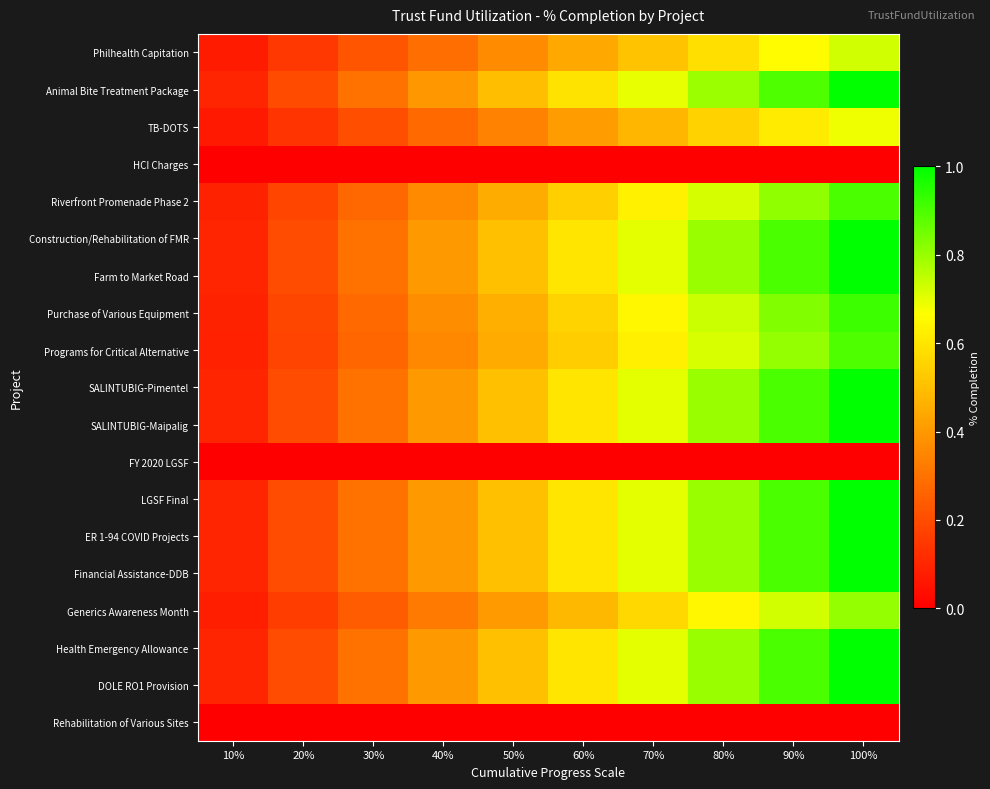

Reading left to right, extract all data points from this chart.

Philhealth Capitation: 10%=0.1	20%=0.1	30%=0.2	40%=0.3	50%=0.4	60%=0.4	70%=0.5	80%=0.6	90%=0.7	100%=0.7
Animal Bite Treatment Package: 10%=0.1	20%=0.2	30%=0.3	40%=0.4	50%=0.5	60%=0.6	70%=0.7	80%=0.8	90%=0.9	100%=1.0
TB-DOTS: 10%=0.1	20%=0.1	30%=0.2	40%=0.3	50%=0.3	60%=0.4	70%=0.5	80%=0.5	90%=0.6	100%=0.7
HCI Charges: 10%=0.0	20%=0.0	30%=0.0	40%=0.0	50%=0.0	60%=0.0	70%=0.0	80%=0.0	90%=0.0	100%=0.0
Riverfront Promenade Phase 2: 10%=0.1	20%=0.2	30%=0.3	40%=0.4	50%=0.5	60%=0.5	70%=0.6	80%=0.7	90%=0.8	100%=0.9
Construction/Rehabilitation of FMR: 10%=0.1	20%=0.2	30%=0.3	40%=0.4	50%=0.5	60%=0.6	70%=0.7	80%=0.8	90%=0.9	100%=1.0
Farm to Market Road: 10%=0.1	20%=0.2	30%=0.3	40%=0.4	50%=0.5	60%=0.6	70%=0.7	80%=0.8	90%=0.9	100%=1.0
Purchase of Various Equipment: 10%=0.1	20%=0.2	30%=0.3	40%=0.4	50%=0.5	60%=0.6	70%=0.6	80%=0.7	90%=0.8	100%=0.9
Programs for Critical Alternative: 10%=0.1	20%=0.2	30%=0.3	40%=0.4	50%=0.4	60%=0.5	70%=0.6	80%=0.7	90%=0.8	100%=0.9
SALINTUBIG-Pimentel: 10%=0.1	20%=0.2	30%=0.3	40%=0.4	50%=0.5	60%=0.6	70%=0.7	80%=0.8	90%=0.9	100%=1.0
SALINTUBIG-Maipalig: 10%=0.1	20%=0.2	30%=0.3	40%=0.4	50%=0.5	60%=0.6	70%=0.7	80%=0.8	90%=0.9	100%=1.0
FY 2020 LGSF: 10%=0.0	20%=0.0	30%=0.0	40%=0.0	50%=0.0	60%=0.0	70%=0.0	80%=0.0	90%=0.0	100%=0.0
LGSF Final: 10%=0.1	20%=0.2	30%=0.3	40%=0.4	50%=0.5	60%=0.6	70%=0.7	80%=0.8	90%=0.9	100%=1.0
ER 1-94 COVID Projects: 10%=0.1	20%=0.2	30%=0.3	40%=0.4	50%=0.5	60%=0.6	70%=0.7	80%=0.8	90%=0.9	100%=1.0
Financial Assistance-DDB: 10%=0.1	20%=0.2	30%=0.3	40%=0.4	50%=0.5	60%=0.6	70%=0.7	80%=0.8	90%=0.9	100%=1.0
Generics Awareness Month: 10%=0.1	20%=0.2	30%=0.2	40%=0.3	50%=0.4	60%=0.5	70%=0.6	80%=0.6	90%=0.7	100%=0.8
Health Emergency Allowance: 10%=0.1	20%=0.2	30%=0.3	40%=0.4	50%=0.5	60%=0.6	70%=0.7	80%=0.8	90%=0.9	100%=1.0
DOLE RO1 Provision: 10%=0.1	20%=0.2	30%=0.3	40%=0.4	50%=0.5	60%=0.6	70%=0.7	80%=0.8	90%=0.9	100%=1.0
Rehabilitation of Various Sites: 10%=0.0	20%=0.0	30%=0.0	40%=0.0	50%=0.0	60%=0.0	70%=0.0	80%=0.0	90%=0.0	100%=0.0